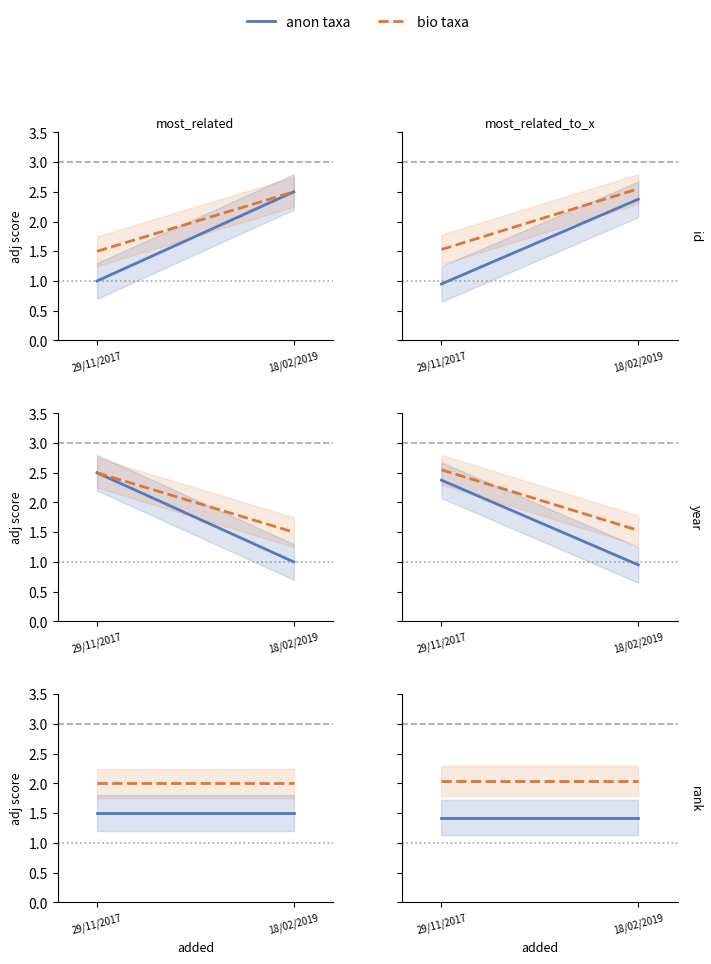

At 18/02/2019, list the series in order from largest to smallest.

bio taxa, anon taxa